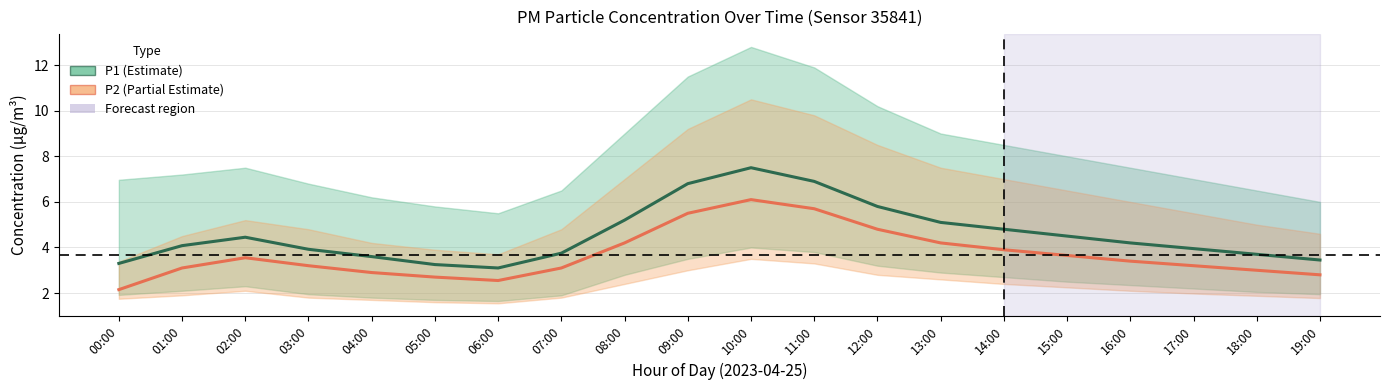

What is the difference between the highest and lowest values at 04:00?

0.7